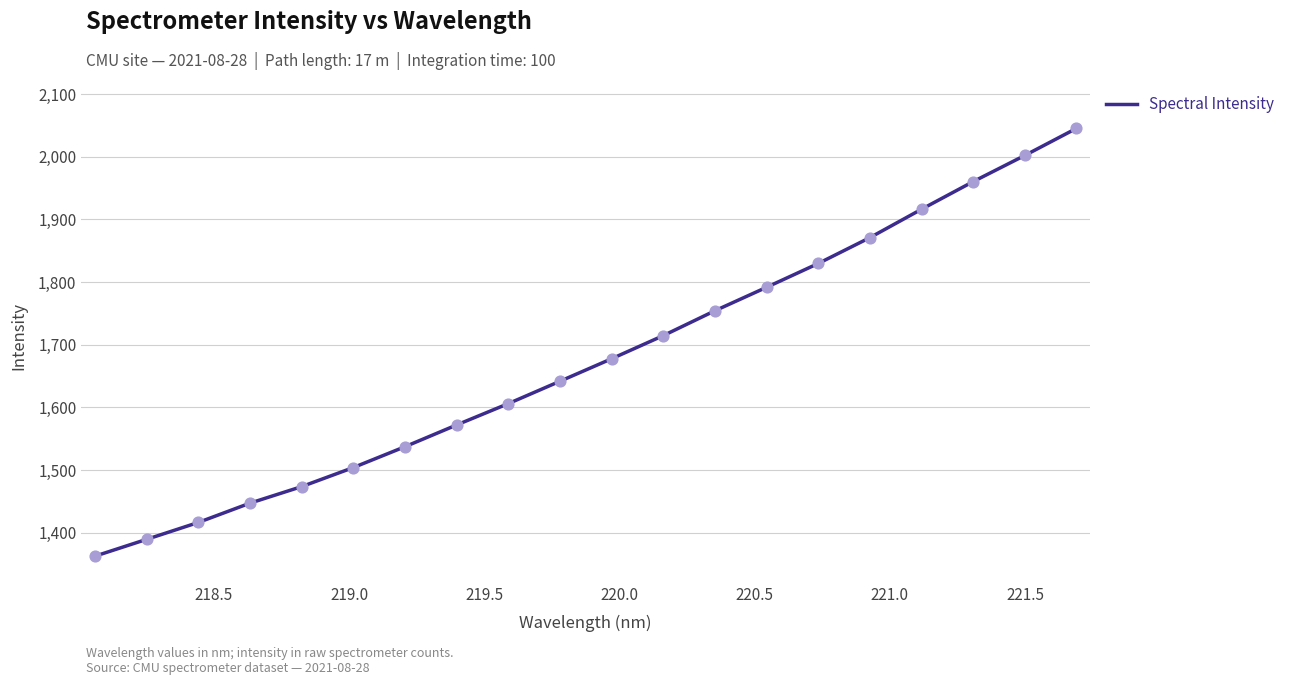

What is the difference between the maximum and minimum values?

682.8